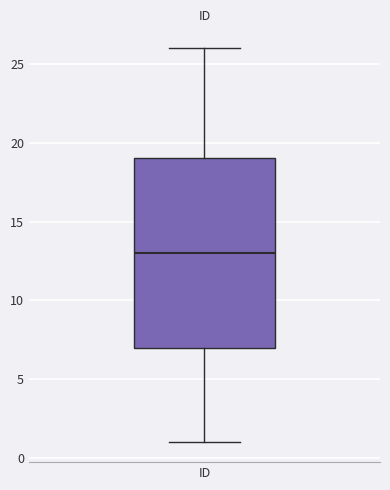

Read this box plot against the y-axis: the position of the median line, the range covered by the box, and the ends of both whiskers. The values are not printed on the chart, so give them approximately, as read against the axis.

median 13, box 7 to 19, whiskers 1 to 26